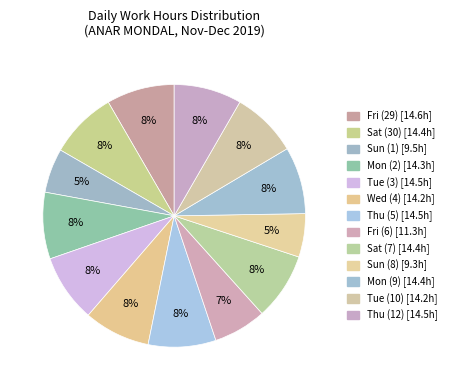

How many segments does this pie chart have?

13